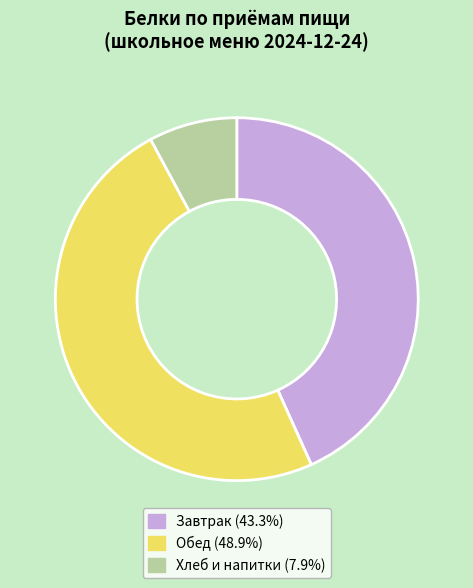

Does any single category account for the majority?

No